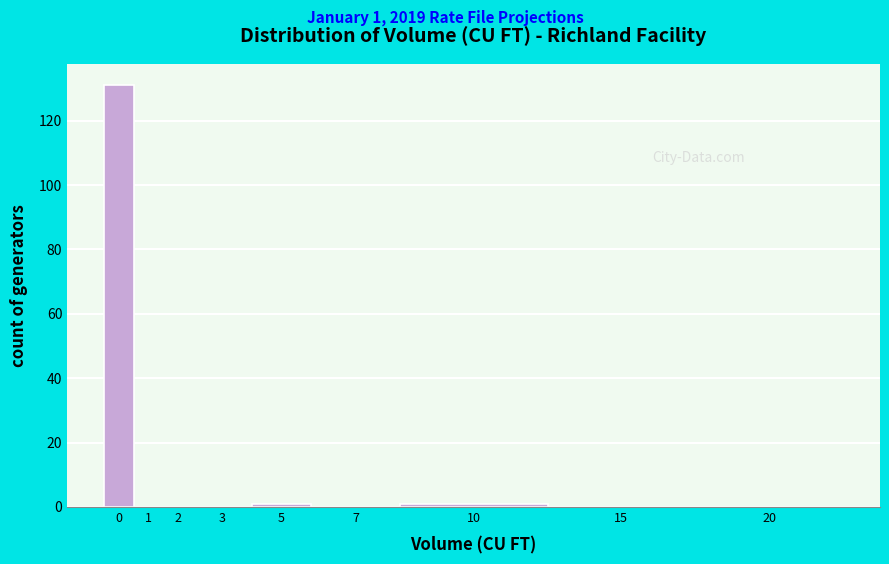

Reading left to right, list all the values displayed in this chart.

0=131	1=0	2=0	3=0	5=1	7=0	10=1	15=0	20=0